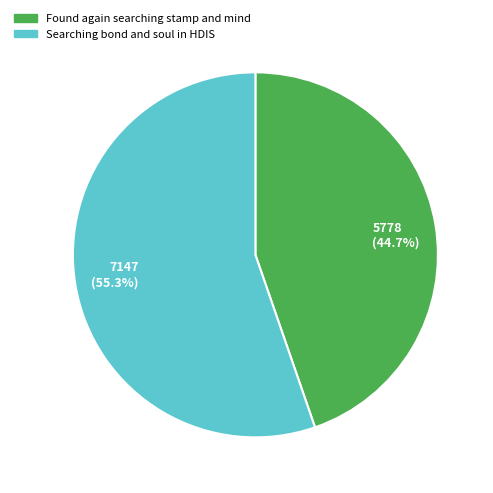

What is the largest slice in the pie chart?

7147 (55.3%)